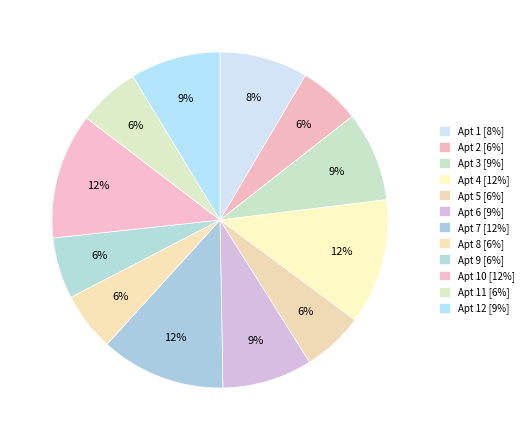

How many segments does this pie chart have?

12